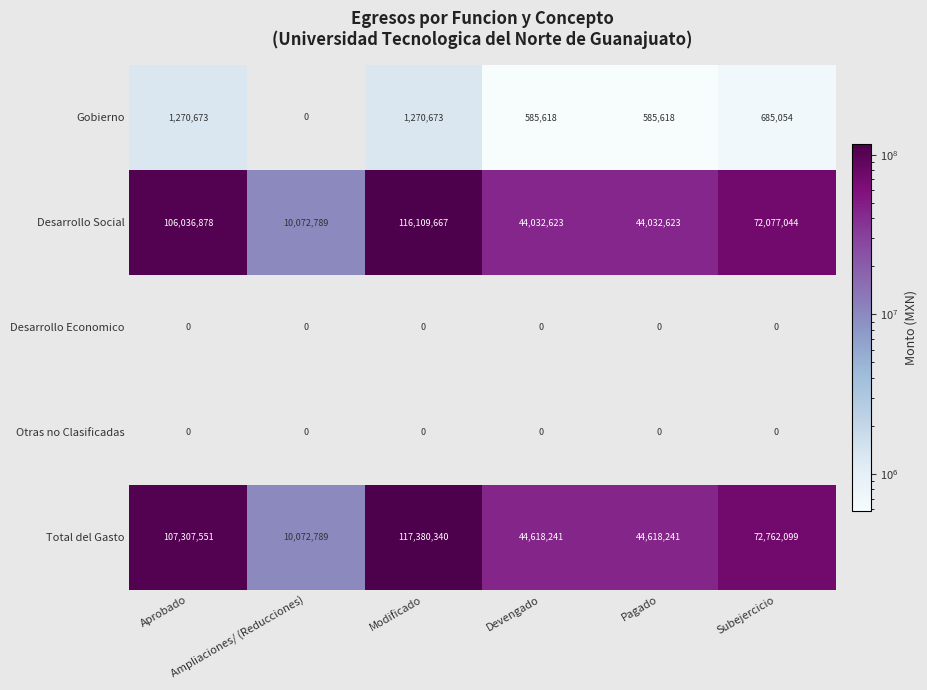

Which series has the widest spread of values?

Total del Gasto